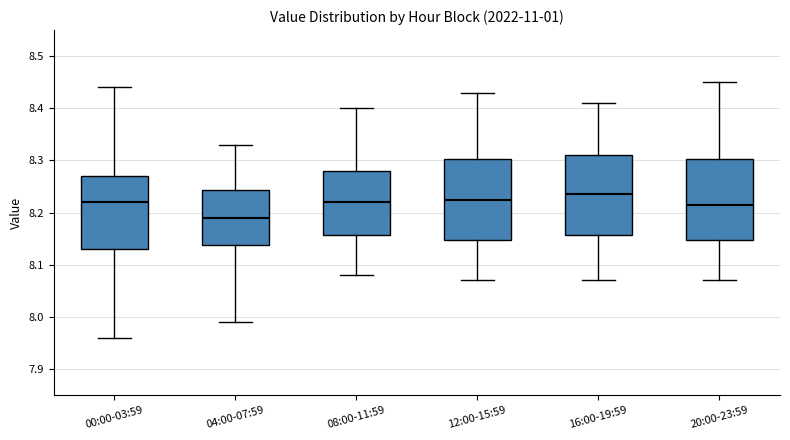

Where does the upper whisker of the box for 00:00-03:59 end on the y-axis? The values are not printed on the chart, so give them approximately, as read against the axis.

8.44